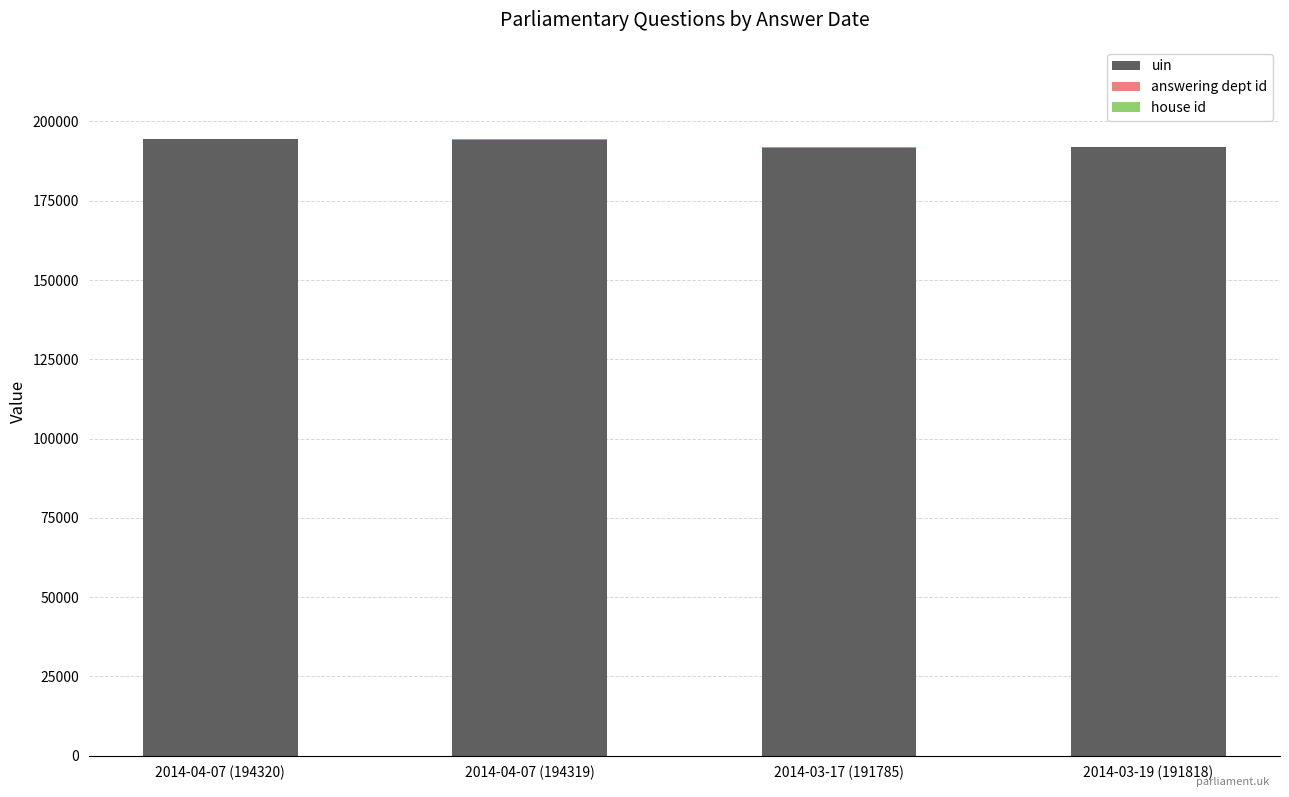

What is the sum of all uin values?

772242